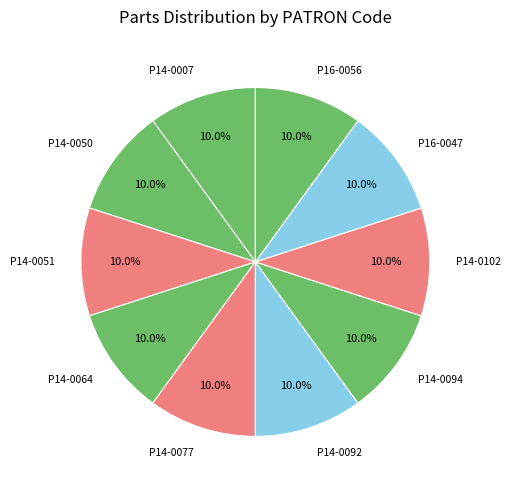

Count the number of slices in the pie.

10